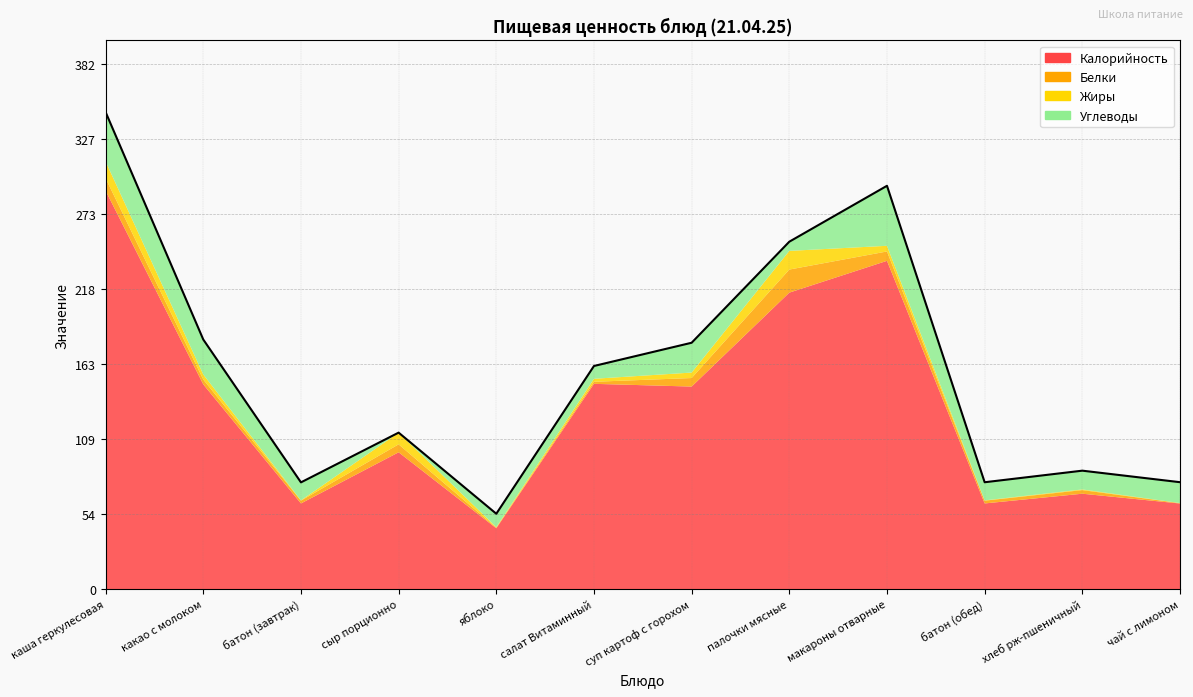

Reading right to left, transcribe all the data shown in this chart.

Калорийность: чай с лимоном=62.5	хлеб рж-пшеничный=69.6	батон (обед)=62.5	макароны отварные=239.4	палочки мясные=216.2	суп картоф с горохом=147.7	салат Витаминный=149.7	яблоко=44.4	сыр порционно=99.8	батон (завтрак)=62.5	какао с молоком=149.3	каша геркулесовая=290.5
Белки: чай с лимоном=0.3	хлеб рж-пшеничный=2.6	батон (обед)=2.0	макароны отварные=6.8	палочки мясные=16.8	суп картоф с горохом=6.2	салат Витаминный=1.5	яблоко=0.4	сыр порционно=5.8	батон (завтрак)=2.0	какао с молоком=3.5	каша геркулесовая=9.0
Жиры: чай с лимоном=0.1	хлеб рж-пшеничный=0.5	батон (обед)=0.2	макароны отварные=4.1	палочки мясные=13.6	суп картоф с горохом=4.0	салат Витаминный=2.2	яблоко=0.4	сыр порционно=8.5	батон (завтрак)=0.2	какао с молоком=3.7	каша геркулесовая=12.3
Углеводы: чай с лимоном=15.2	хлеб рж-пшеничный=13.7	батон (обед)=13.2	макароны отварные=43.7	палочки мясные=6.7	суп картоф с горохом=21.7	салат Витаминный=9.3	яблоко=9.8	сыр порционно=0.0	батон (завтрак)=13.1	какао с молоком=25.5	каша геркулесовая=36.0